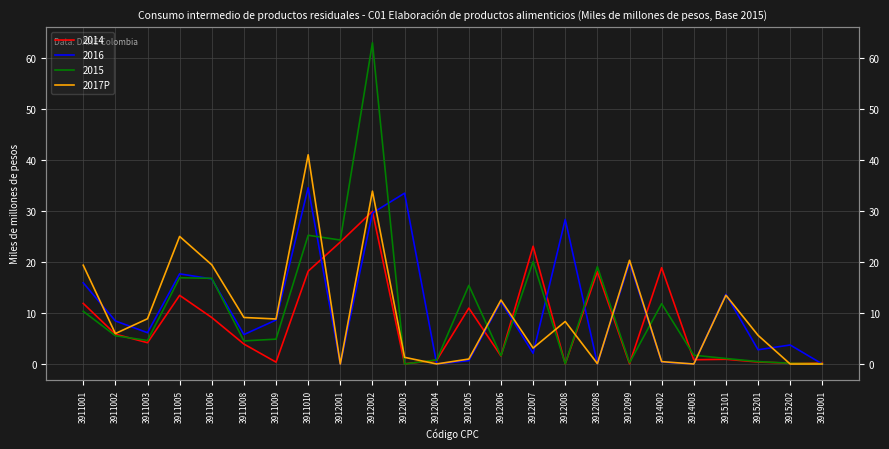

The value at 3915101 is 13.5. True or false?

True